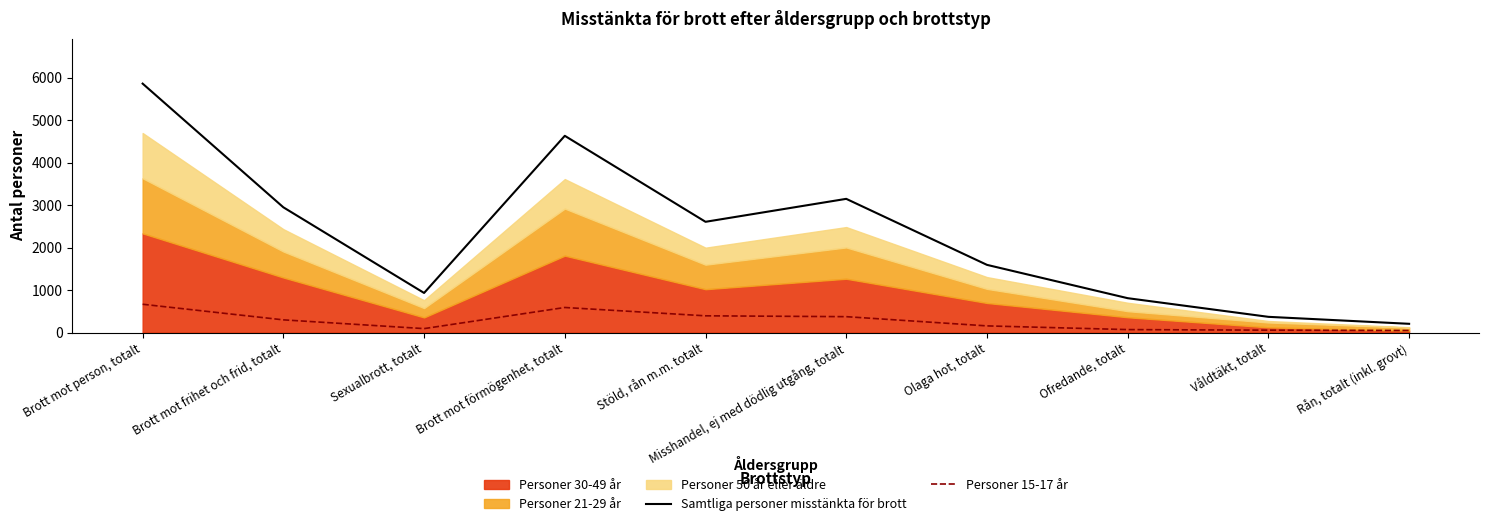

At which category does Samtliga personer misstänkta för brott reach its first local peak?

Brott mot förmögenhet, totalt